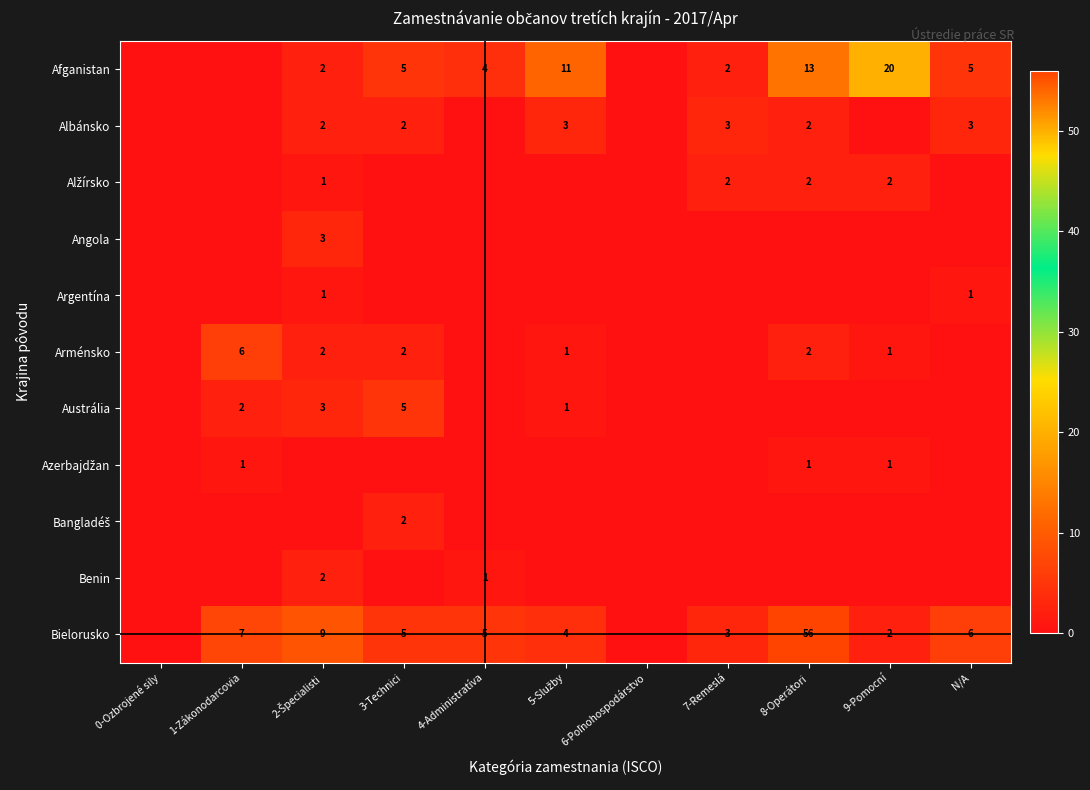

What is the difference between the Bielorusko values at 8-Operátori and N/A?

50